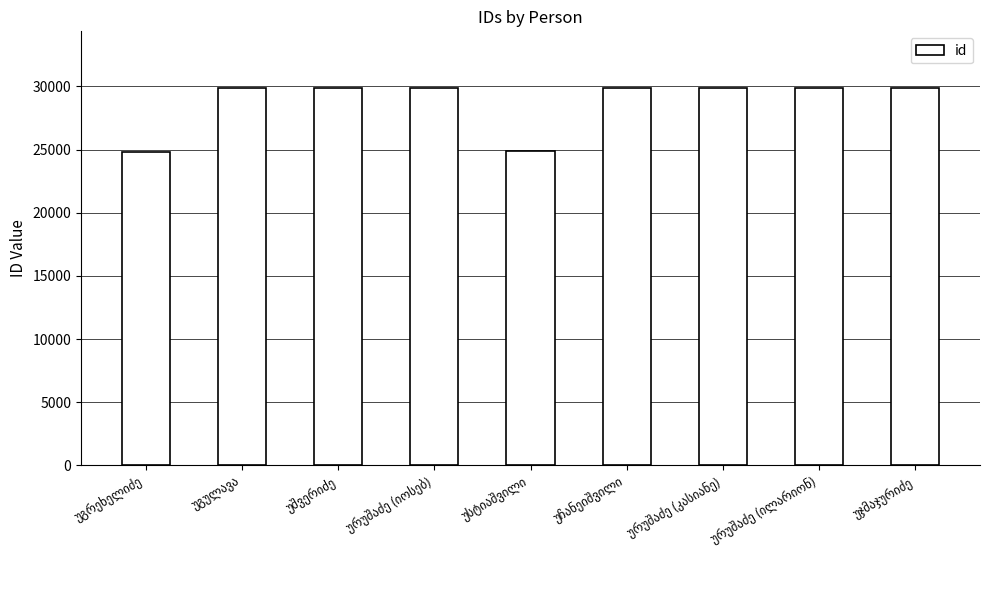

What is the difference between the second highest and second lowest values?

4983